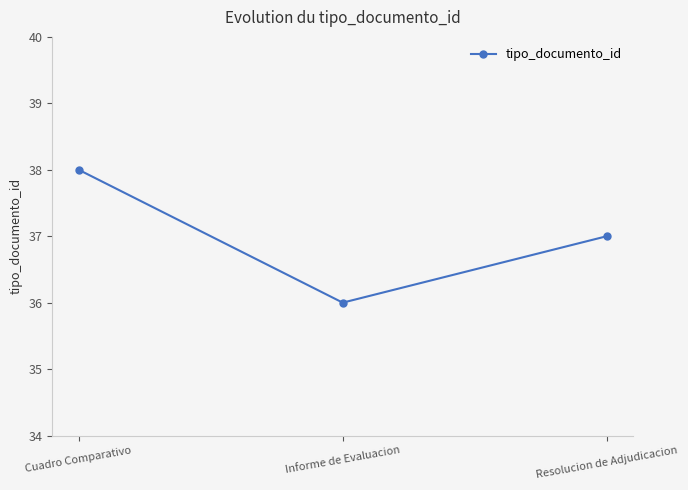

What is the ratio of the value at Cuadro Comparativo to the value at Resolucion de Adjudicacion?

1.0